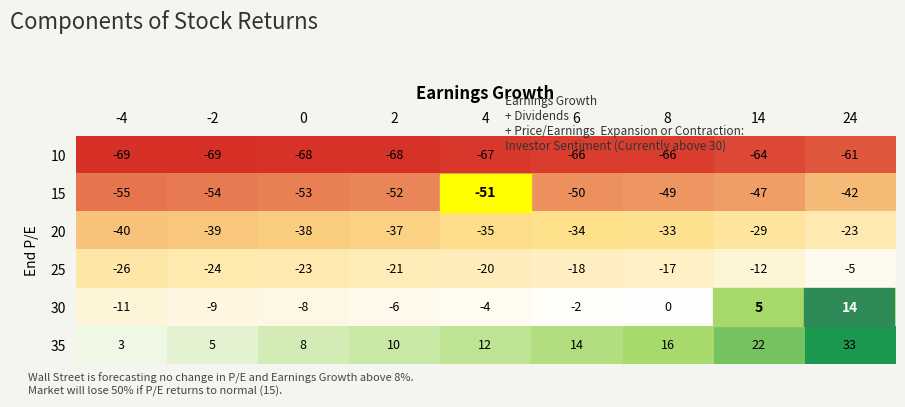

What is the smallest value displayed?

-69